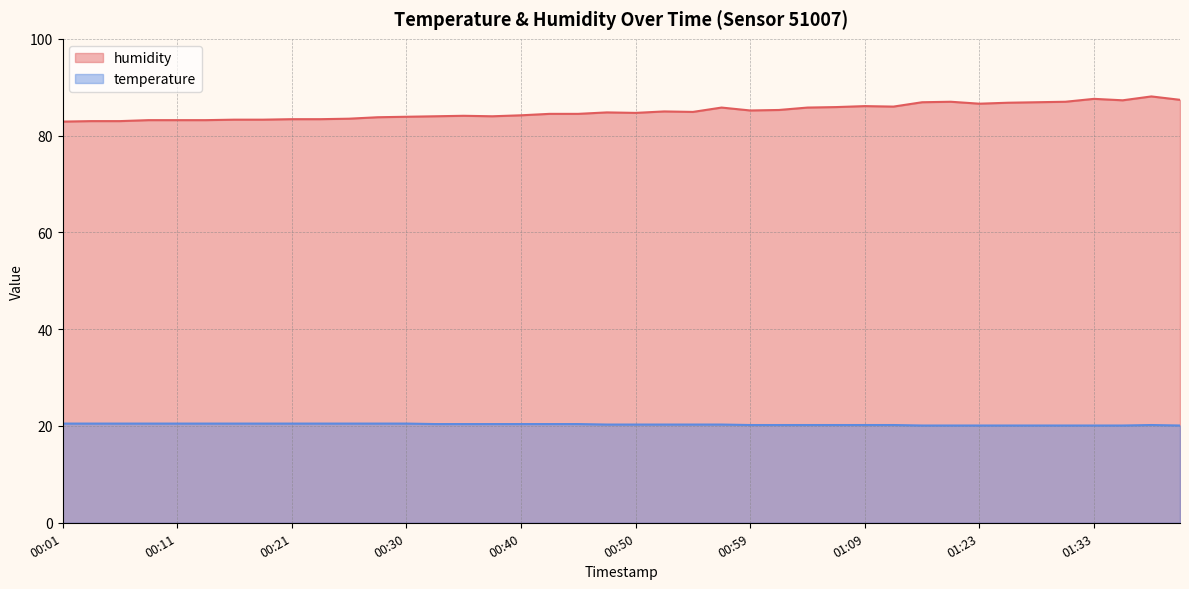

How many temperature values are between 20 and 21?

40